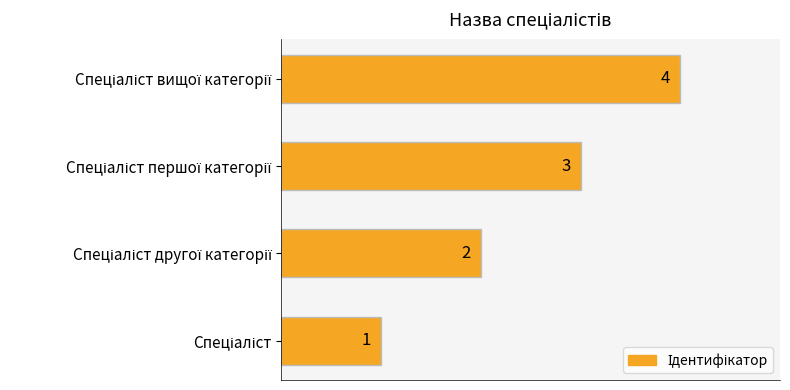

What is the sum of all values?

10